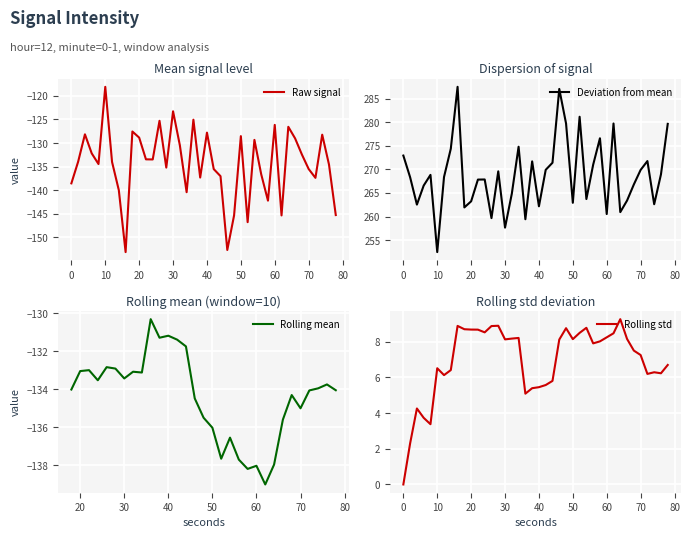

What is the difference between the maximum and minimum values?

35.1